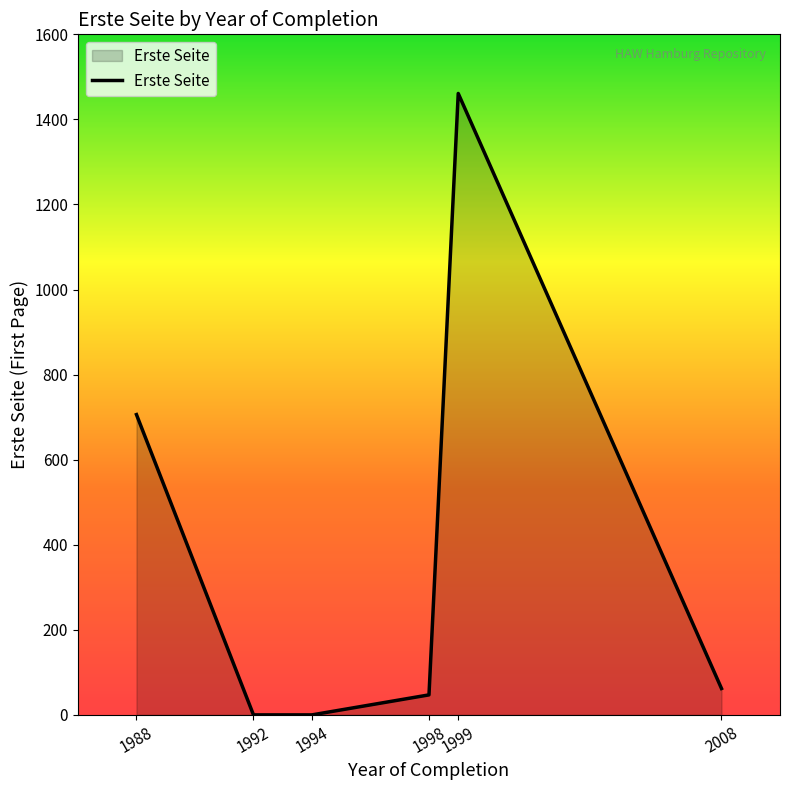

True or false: the data has more than 0 interior local peaks.

True